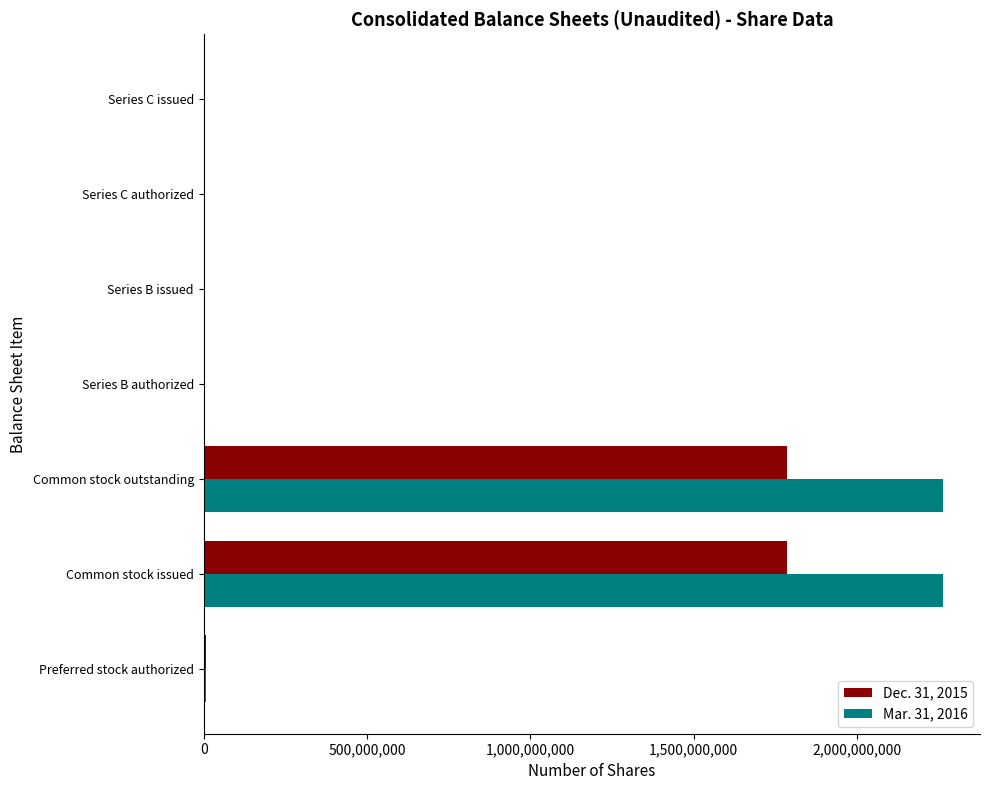

How many series are shown in this chart?

2